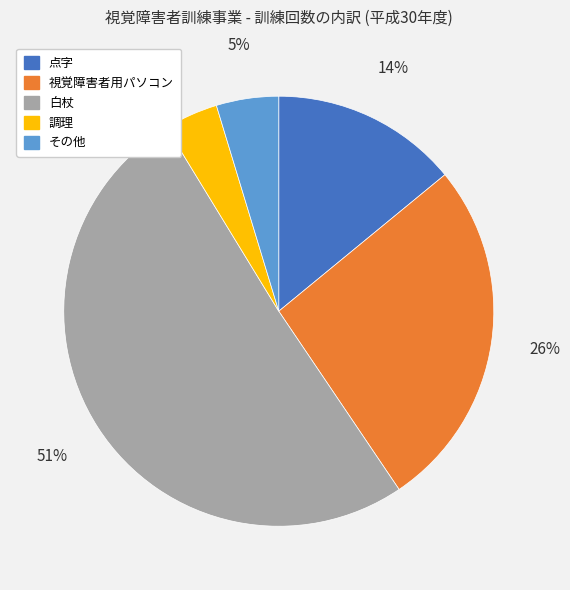

Rank the categories by value from lowest to highest.

調理, その他, 点字, 視覚障害者用パソコン, 白杖